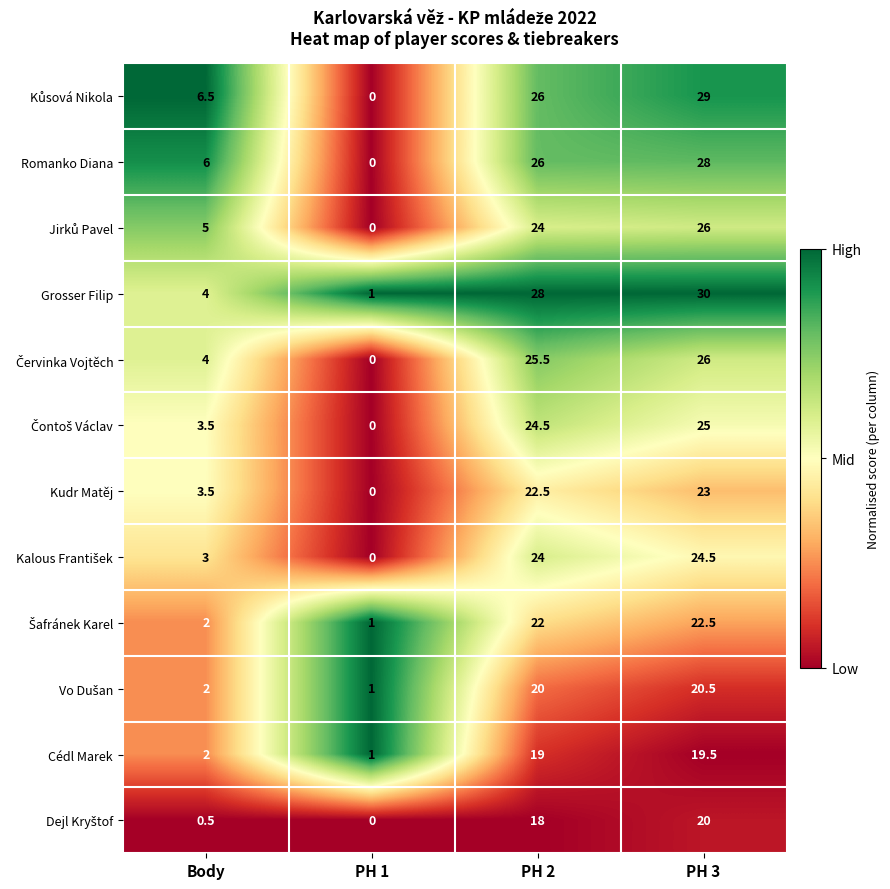

What is the sum of all Kudr Matěj values?

49.0